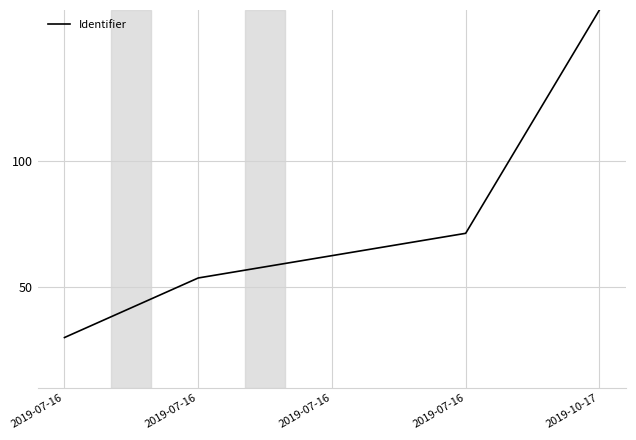

What is the label of the 4th point from the left?

2019-07-16